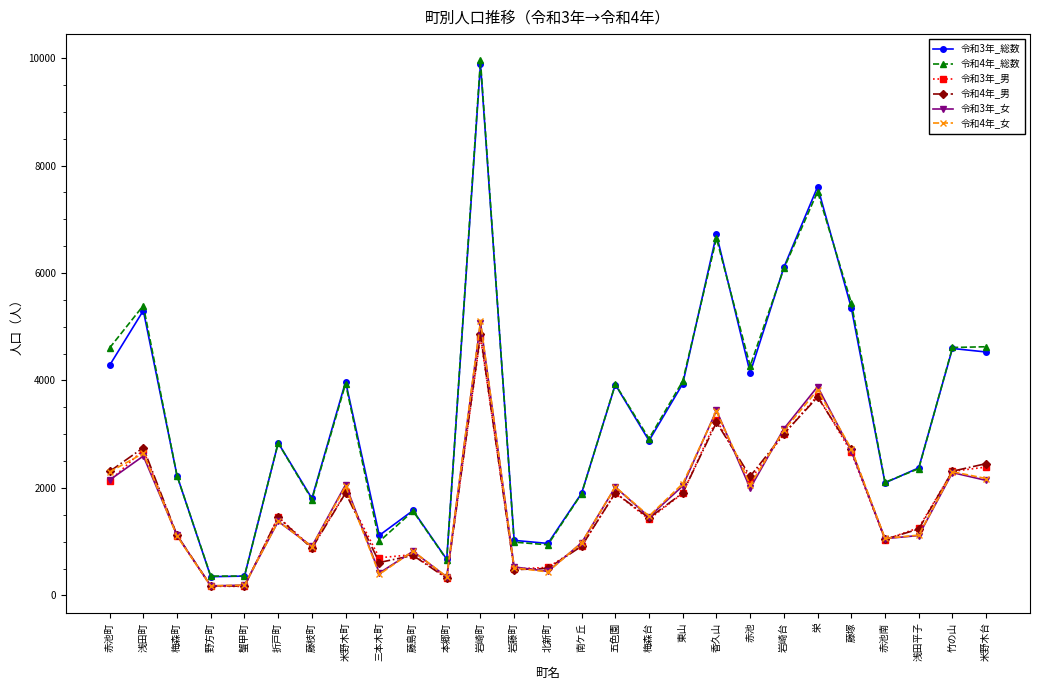

What is the label of the 17th point from the right?

本郷町